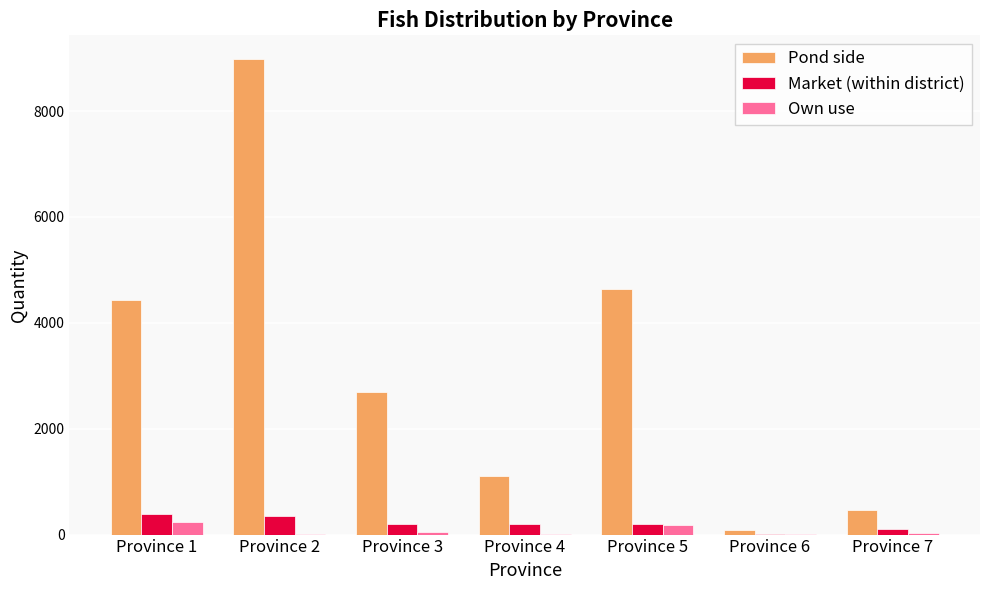

What are all the series names shown in the legend?

Pond side, Market (within district), Own use